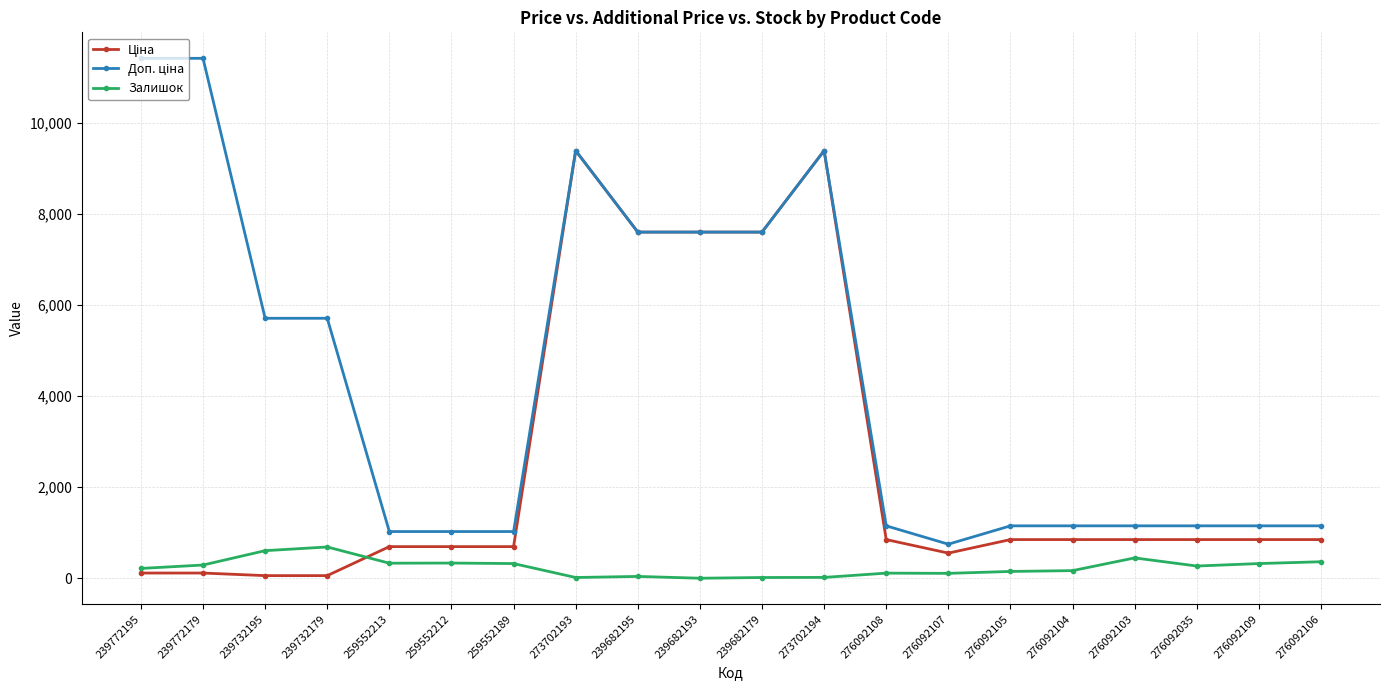

What is the greatest value displayed?

11410.0